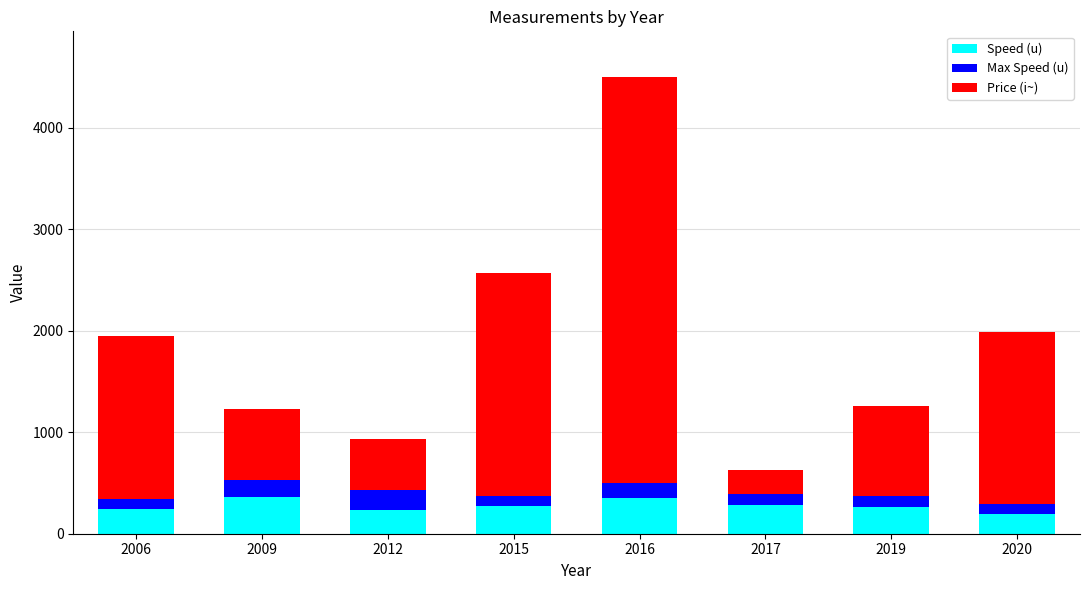

The value of Speed (u) at 2009 is 109. True or false?

False